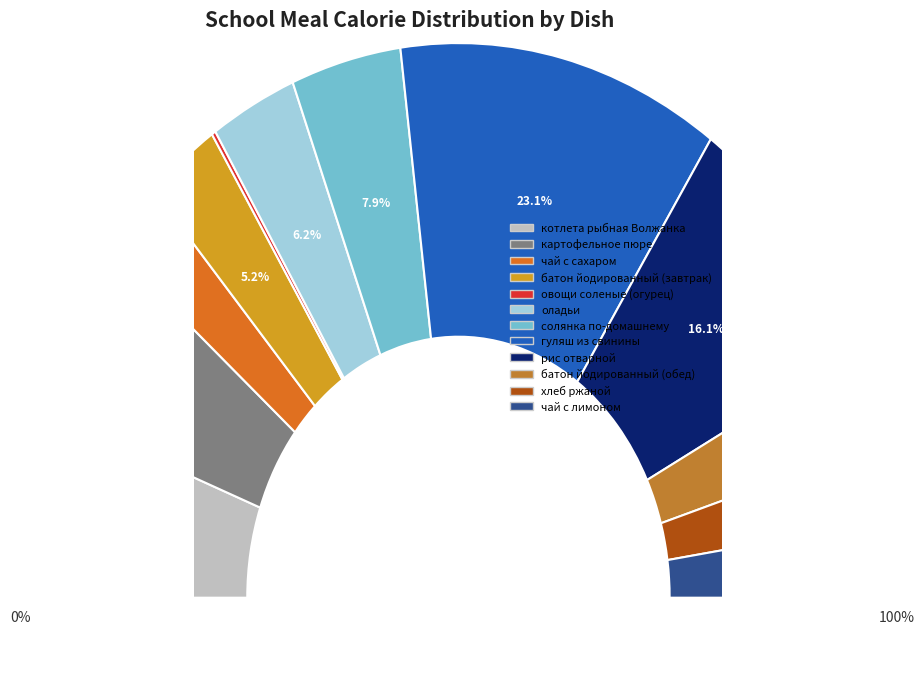

Is there a majority slice in this chart?

No